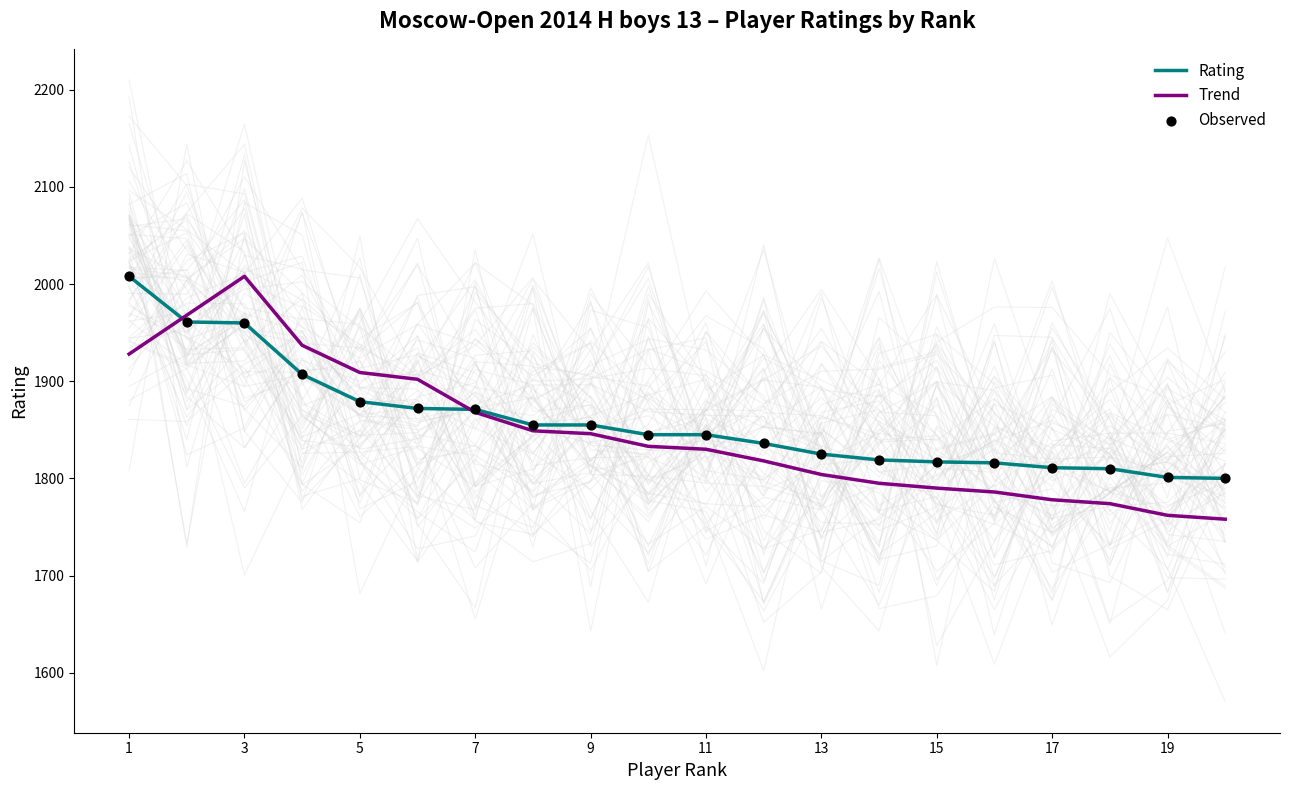

What is the maximum value for Rating?

2008